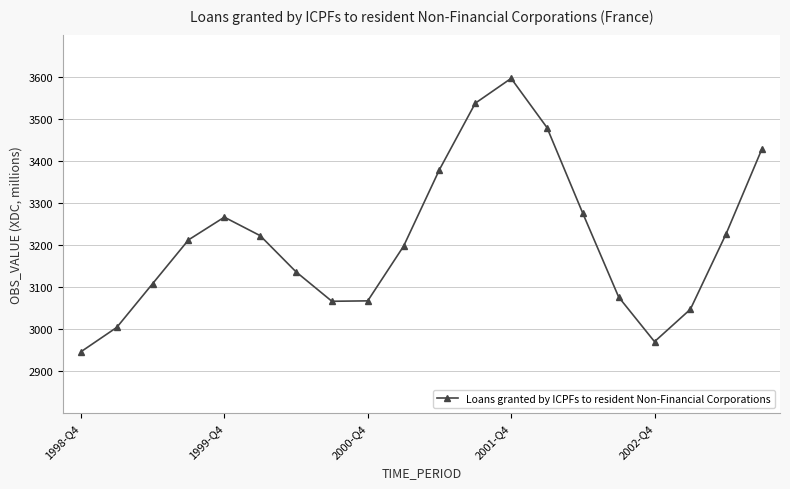

What is the value of the 4th point from the left?

3212